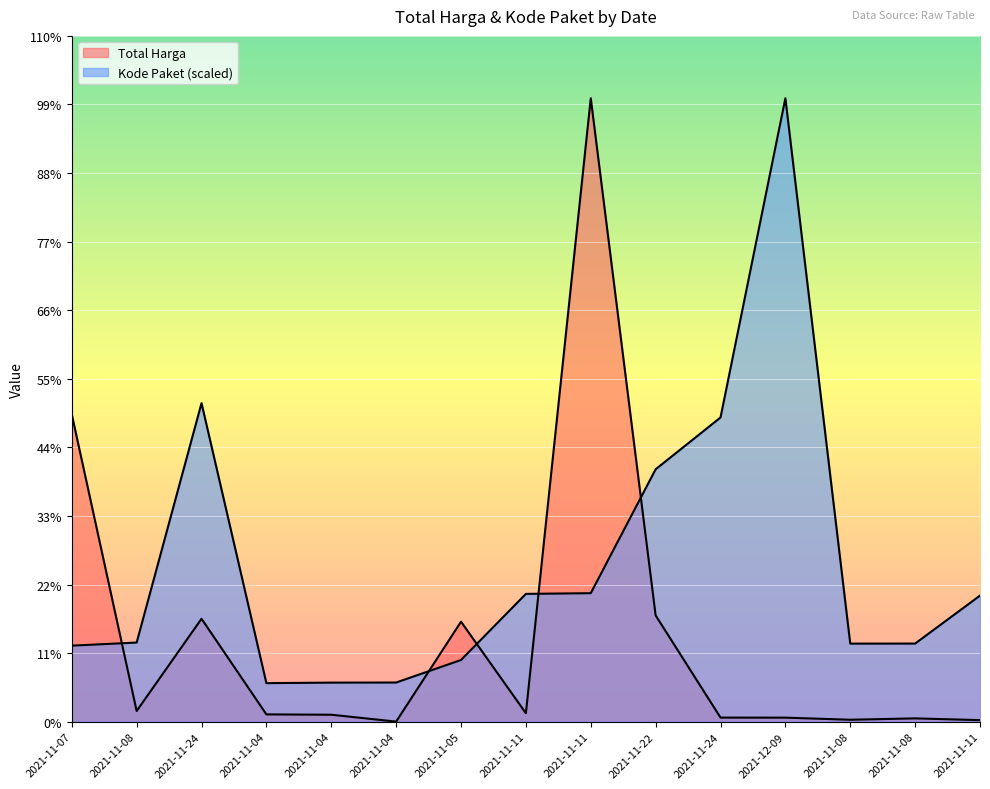

How many intersections are there between Kode Paket and Total Harga?

5